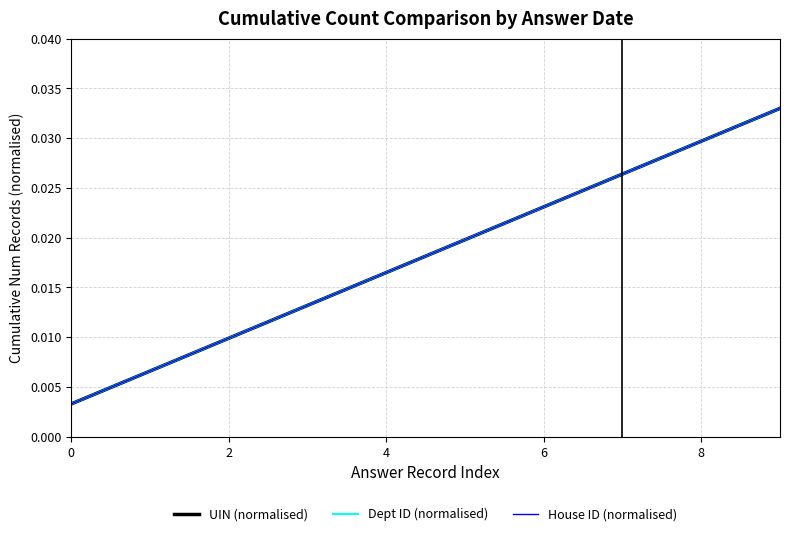

True or false: UIN (normalised) and Dept ID (normalised) cross at least once.

False